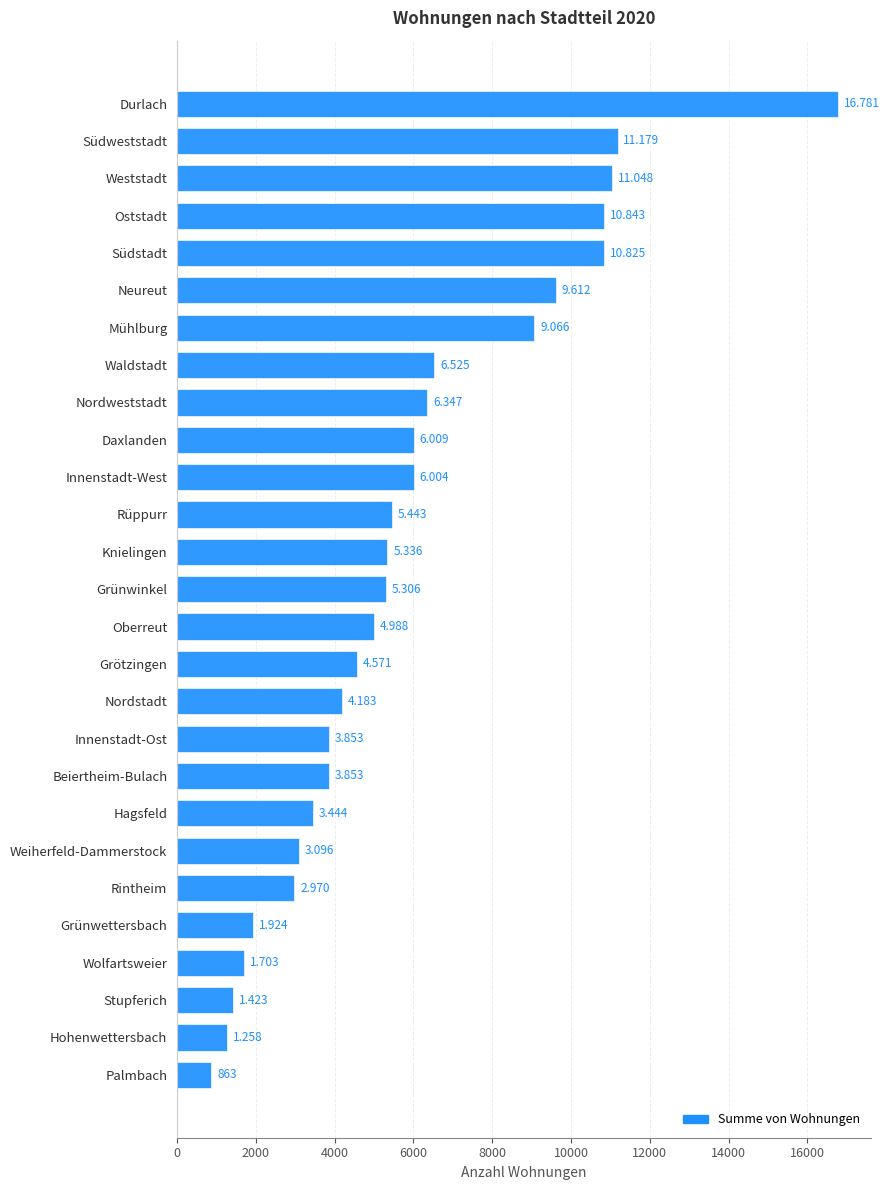

What is the greatest value displayed?

16781